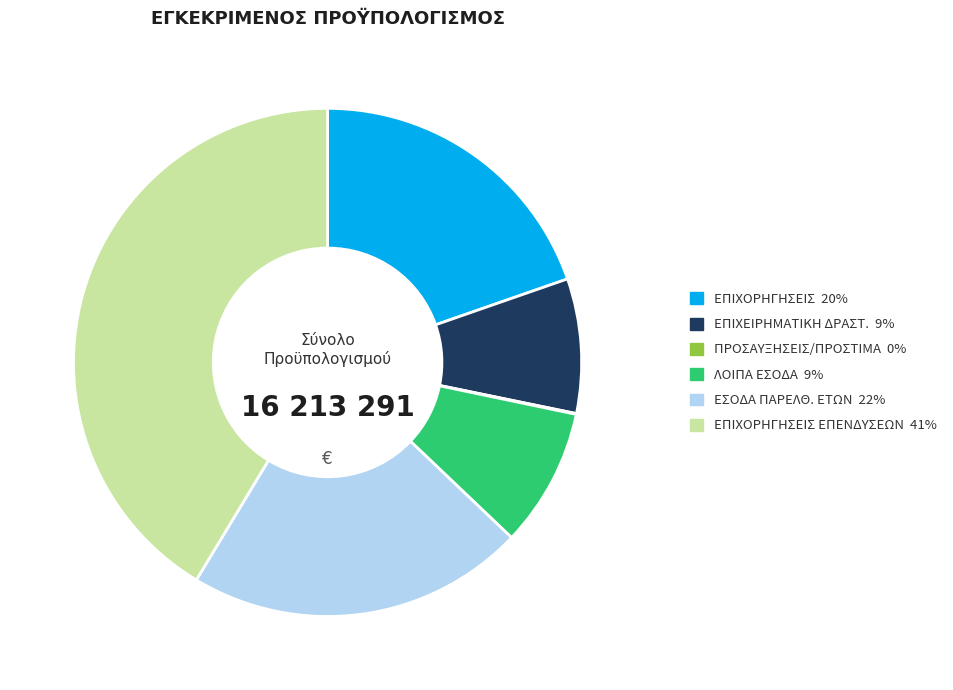

Does any single category account for the majority?

No